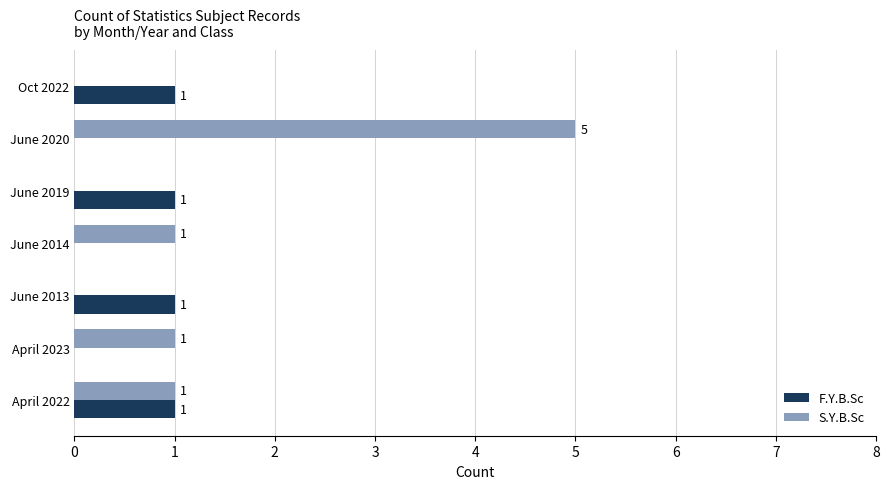

Count the number of data series in this chart.

2